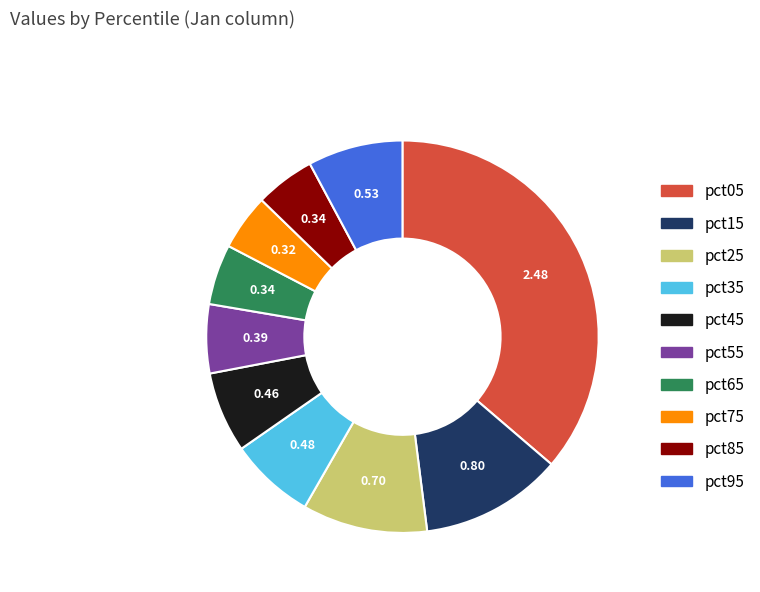

Is pct55 the majority of the pie?

No